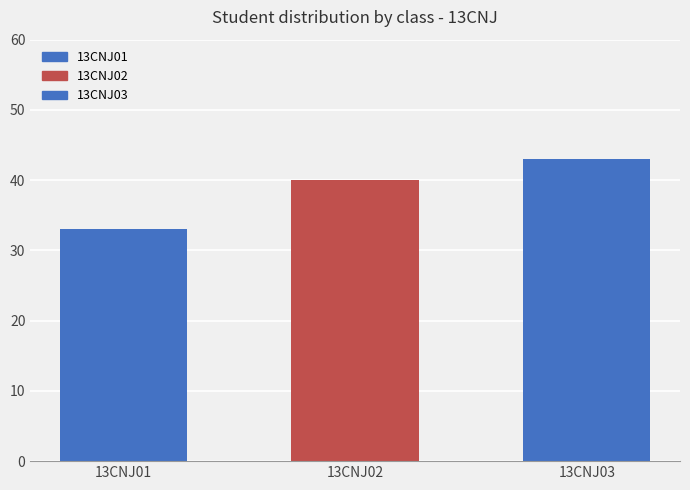

How many values are between 33 and 43?

3